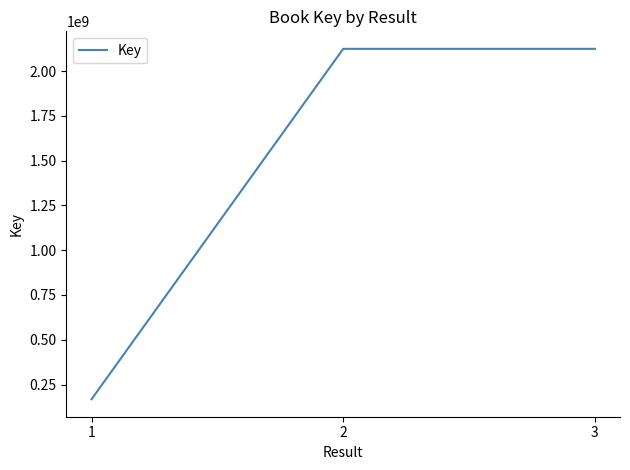

Does the chart have visible grid lines?

No